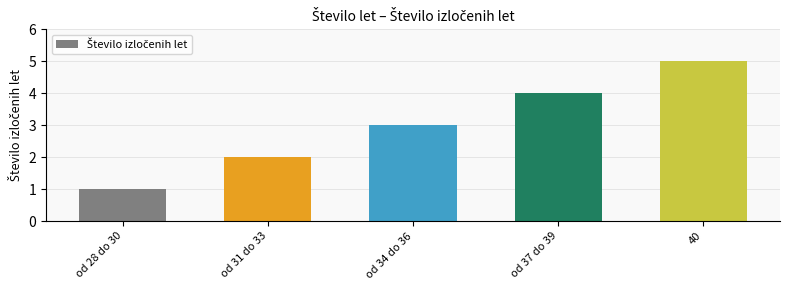

How many data points does each series have?

5